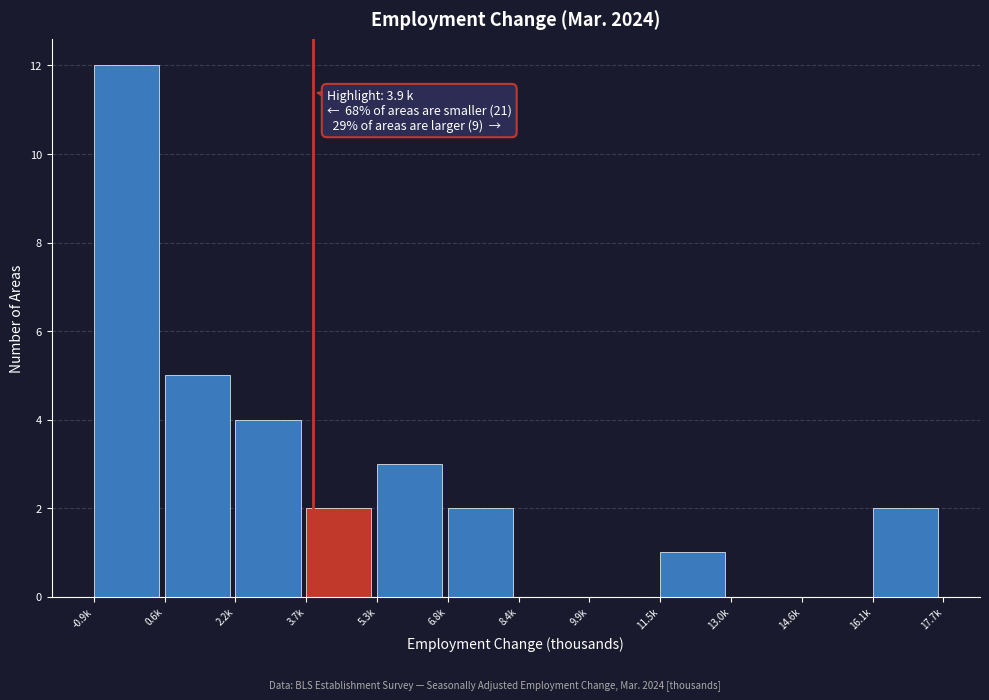

Reading left to right, what are all the values shown in this chart?

-0.9k=12	0.6k=5	2.2k=4	3.7k=2	5.3k=3	6.8k=2	8.4k=0	9.9k=0	11.5k=1	13.0k=0	14.6k=0	16.1k=2